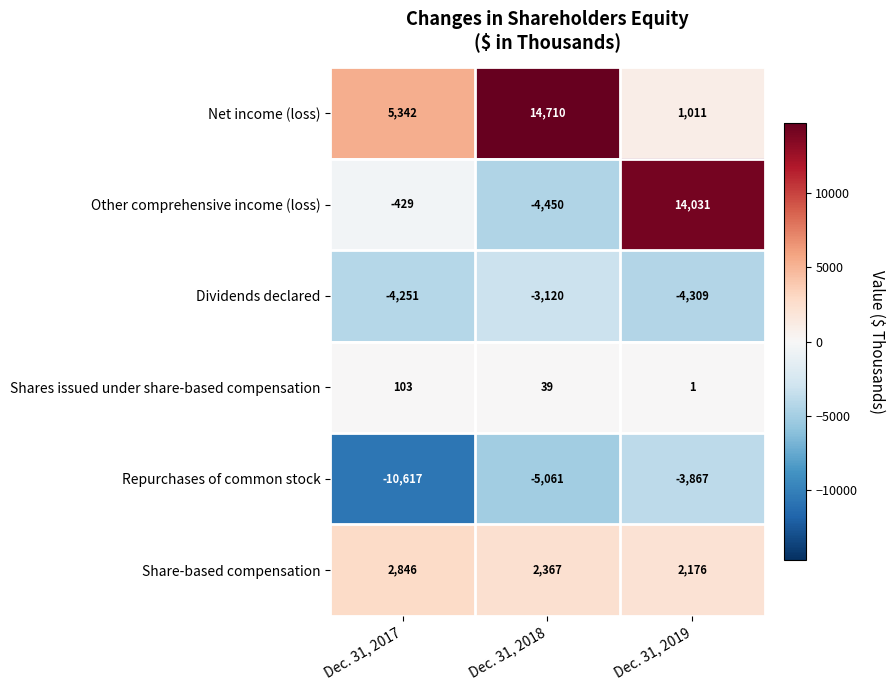

What is the spread (max minus min) of values at Dec. 31, 2019?

18340